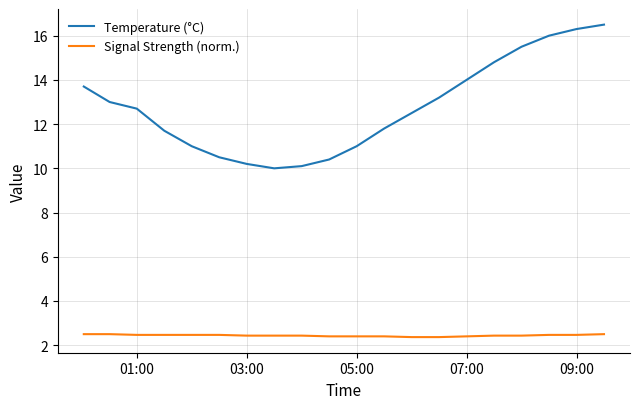

True or false: Temperature (°C) has more than 2 interior local peaks.

False